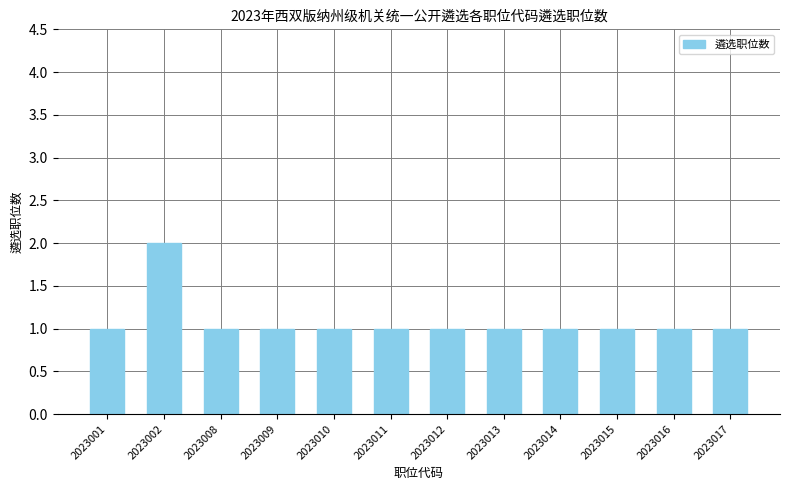

What is the greatest value displayed?

2